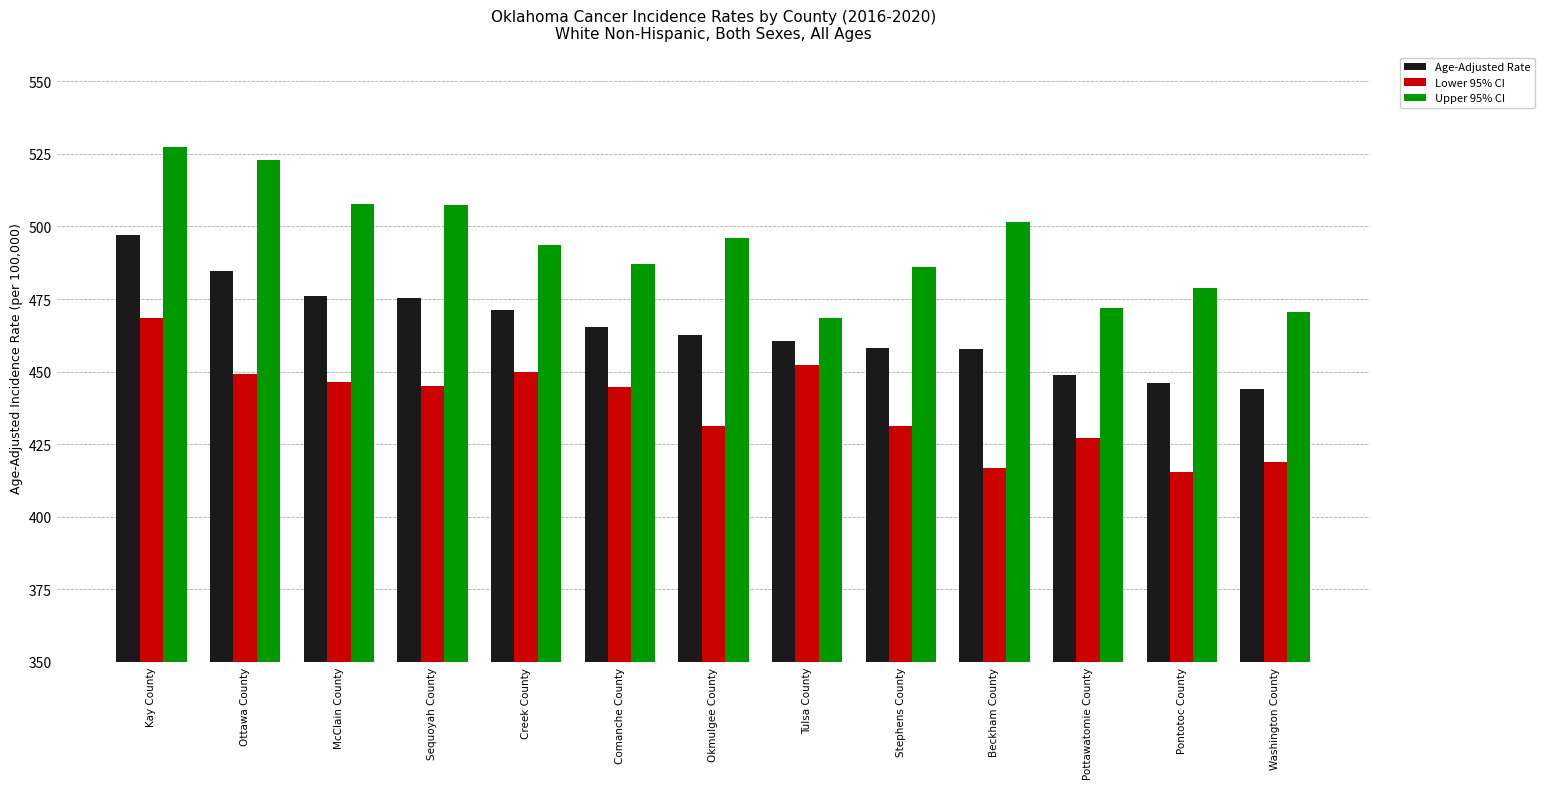

What is the sum of all Age-Adjusted Rate values?

6048.0